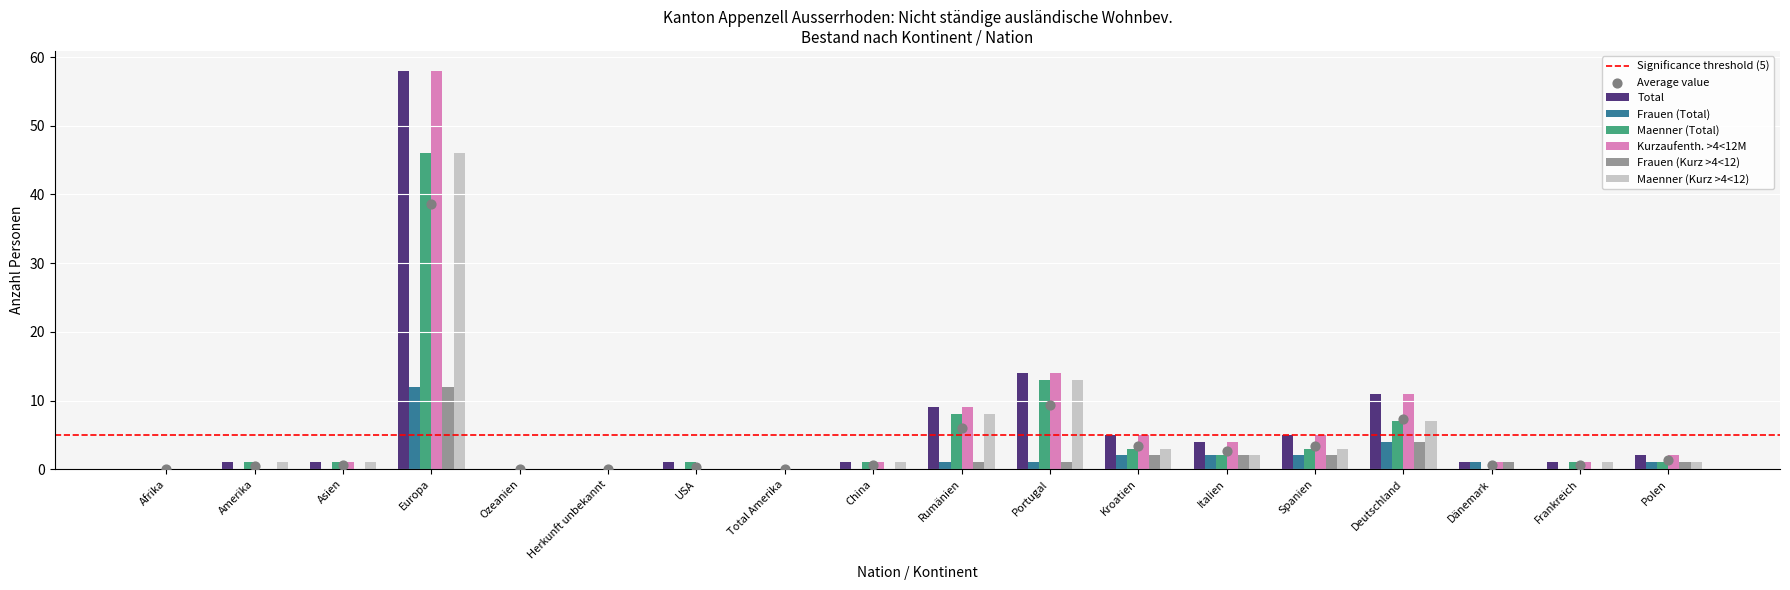

At which category is the sum across all series the highest?

Europa